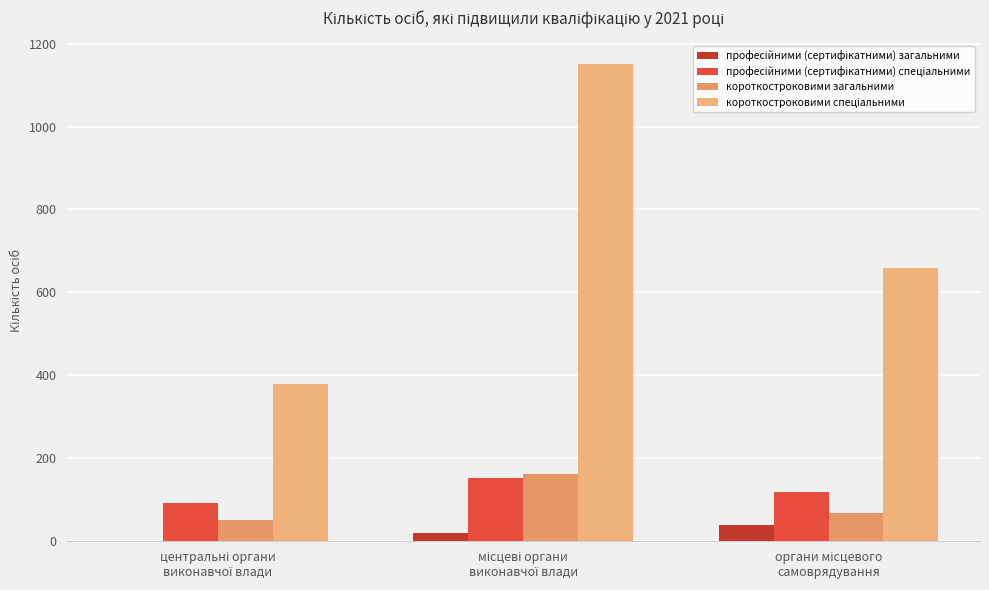

What is the average value of the короткостроковими загальними series?

94